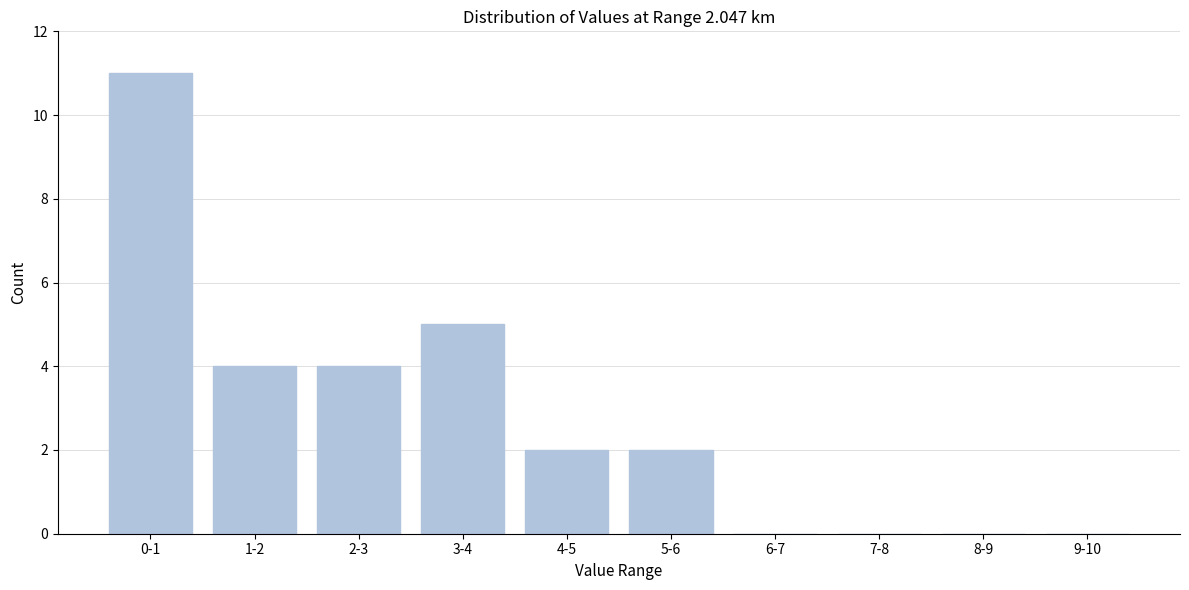

Reading left to right, transcribe all the data shown in this chart.

0-1=11	1-2=4	2-3=4	3-4=5	4-5=2	5-6=2	6-7=0	7-8=0	8-9=0	9-10=0